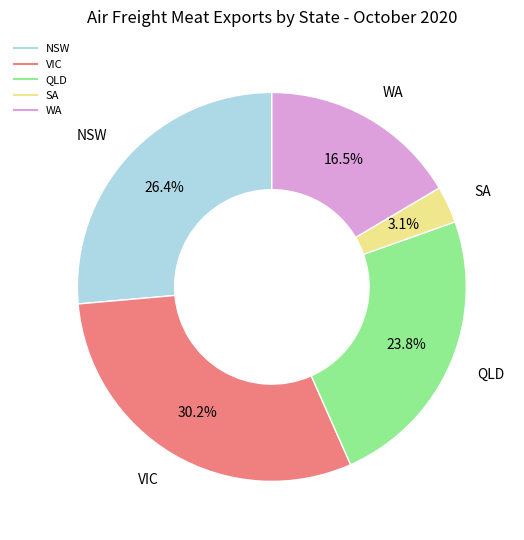

What is the largest slice in the pie chart?

VIC